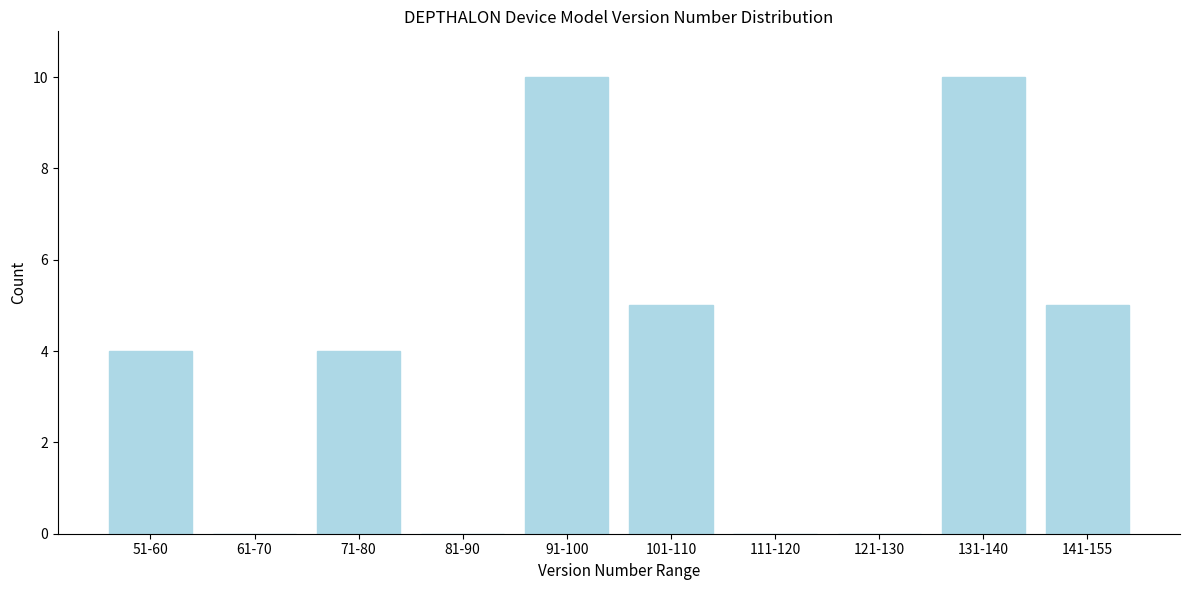

Reading left to right, list all the values displayed in this chart.

51-60=4	61-70=0	71-80=4	81-90=0	91-100=10	101-110=5	111-120=0	121-130=0	131-140=10	141-155=5